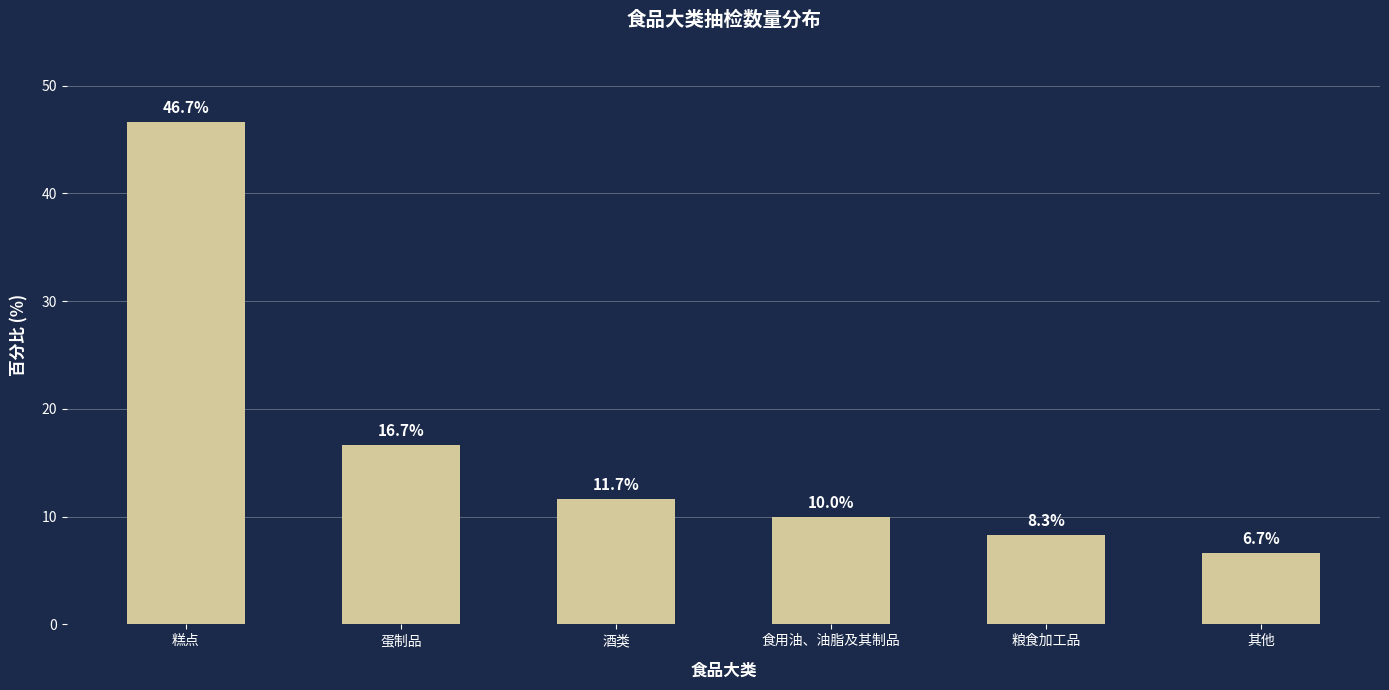

What is the change in value from 酒类 to 食用油、油脂及其制品?

-1.7